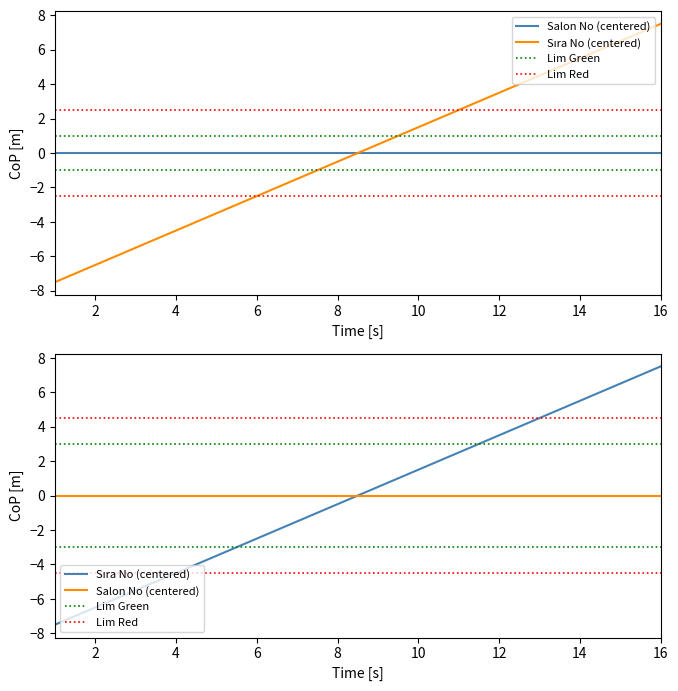

Rank the categories by value from highest to lowest.

16, 15, 14, 13, 12, 11, 10, 9, 8, 7, 6, 5, 4, 3, 2, 1